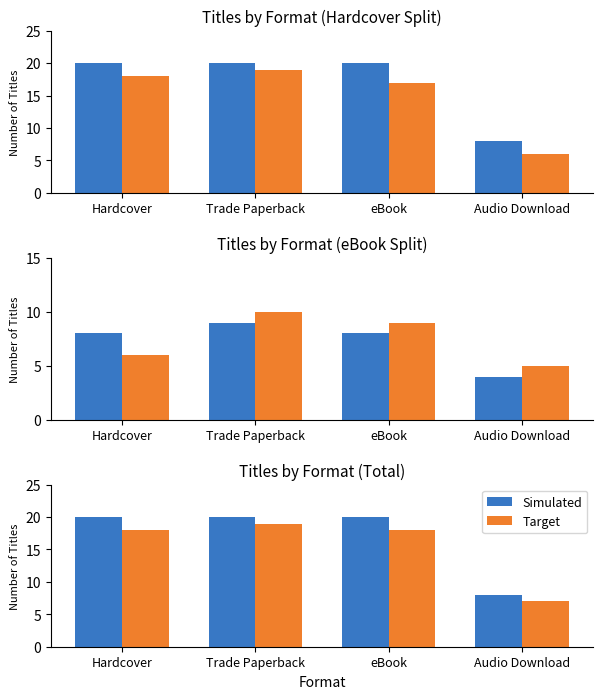

Are the bars grouped side by side (vs. stacked)?

Yes